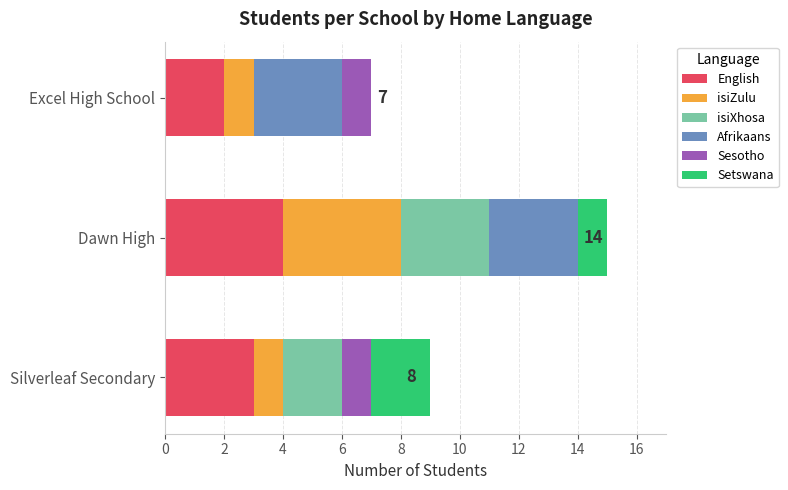

Read the English value at Silverleaf Secondary.

3